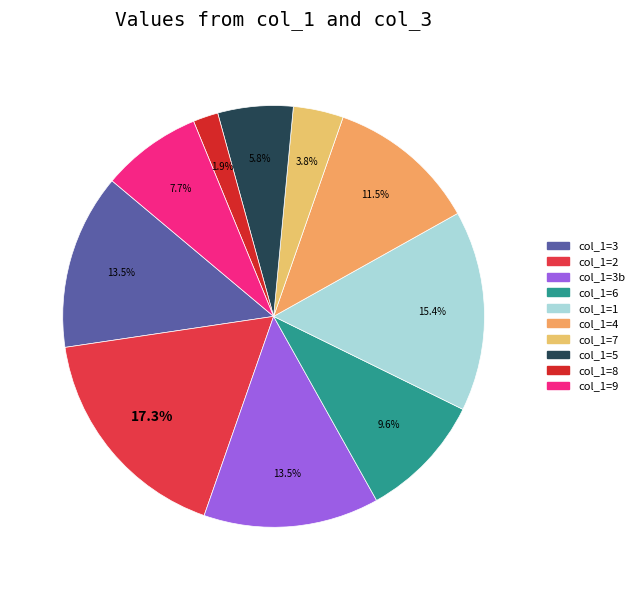

How many segments does this pie chart have?

10